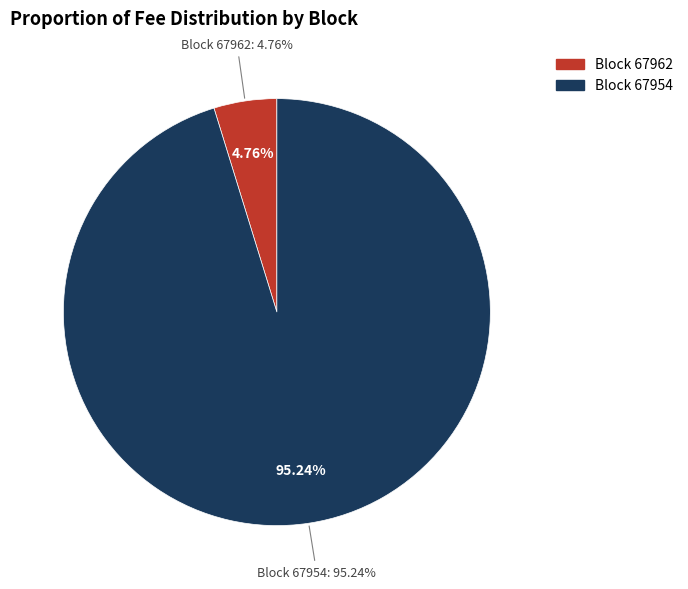

Which category has the smallest portion of the pie?

67962